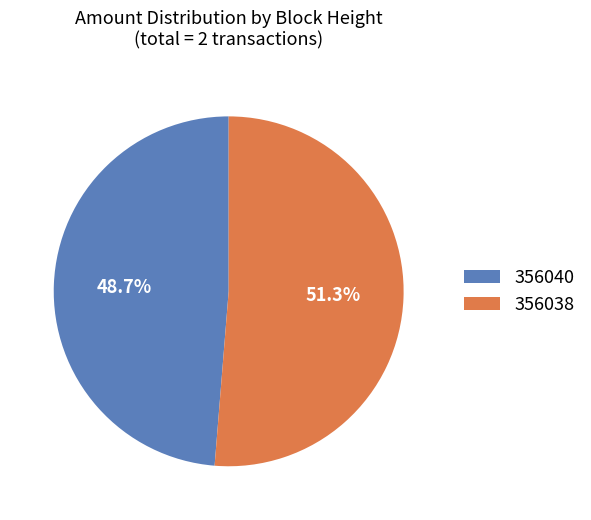

What is the majority slice?

356038